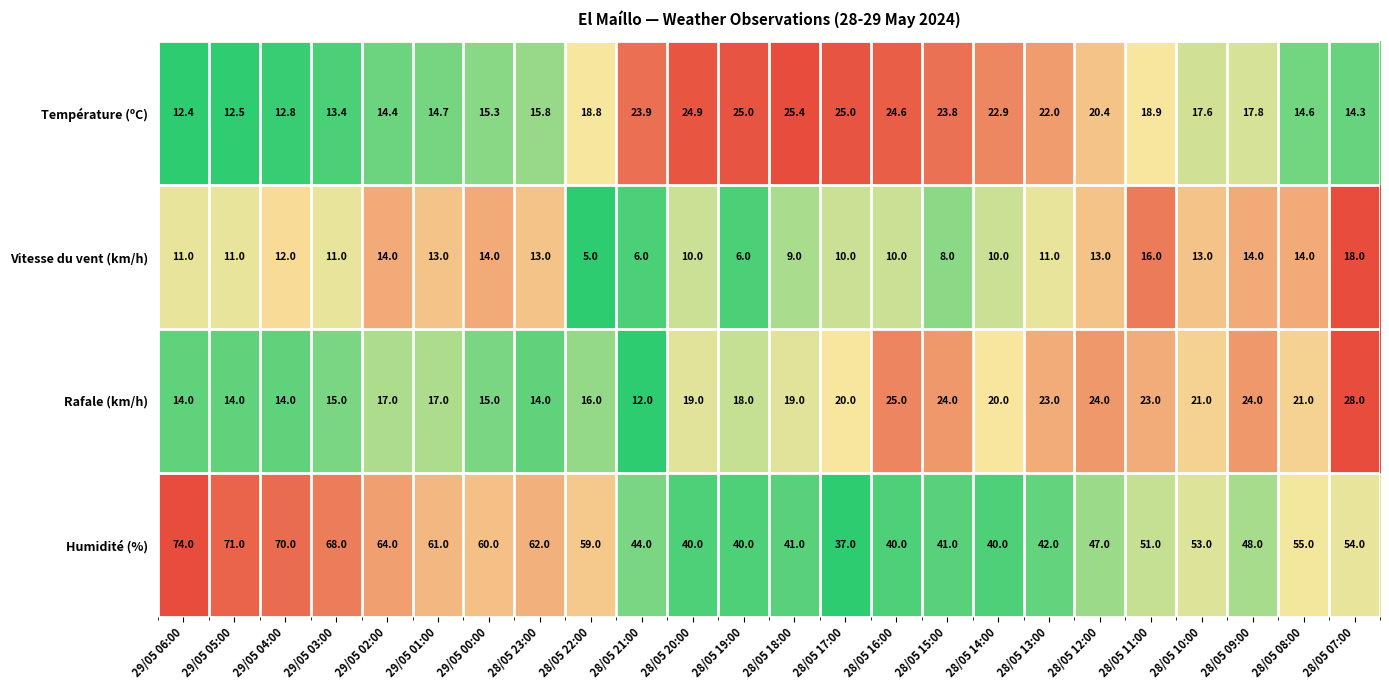

Which series has the widest spread of values?

Humidité (%)